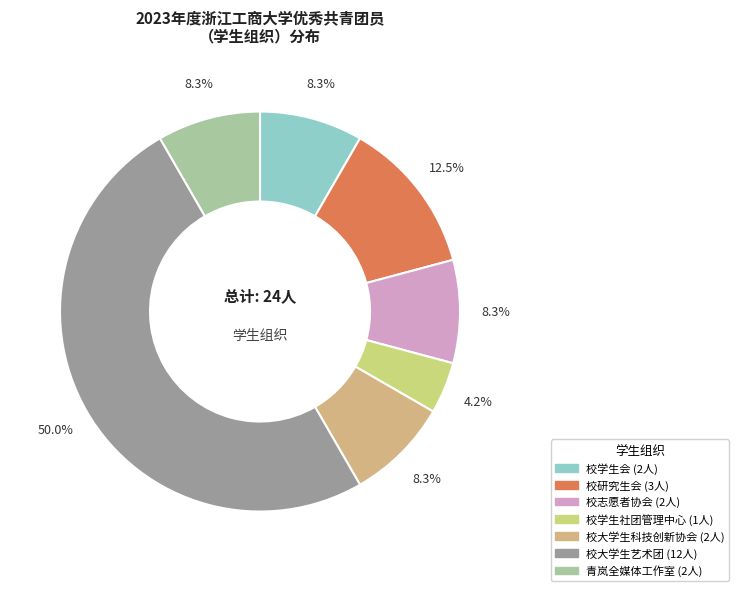

Which slice is the largest?

校大学生艺术团